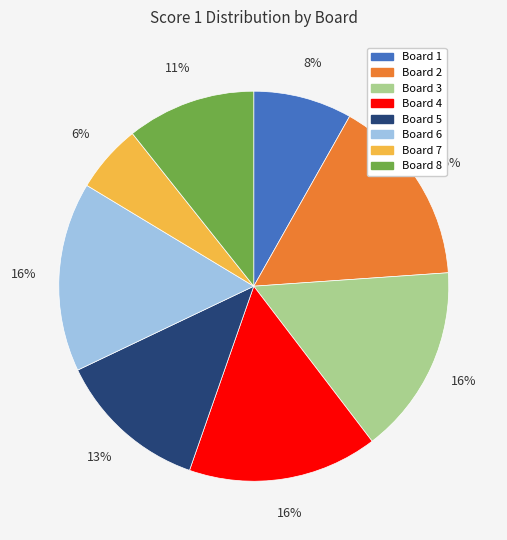

Count the number of slices in the pie.

8